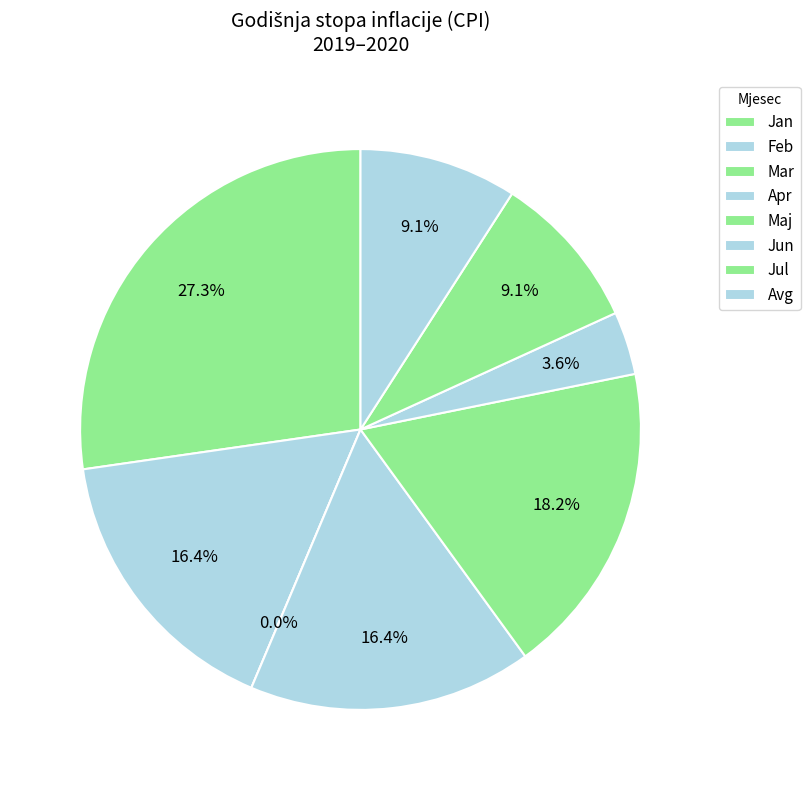

What is the largest slice in the pie chart?

Jan